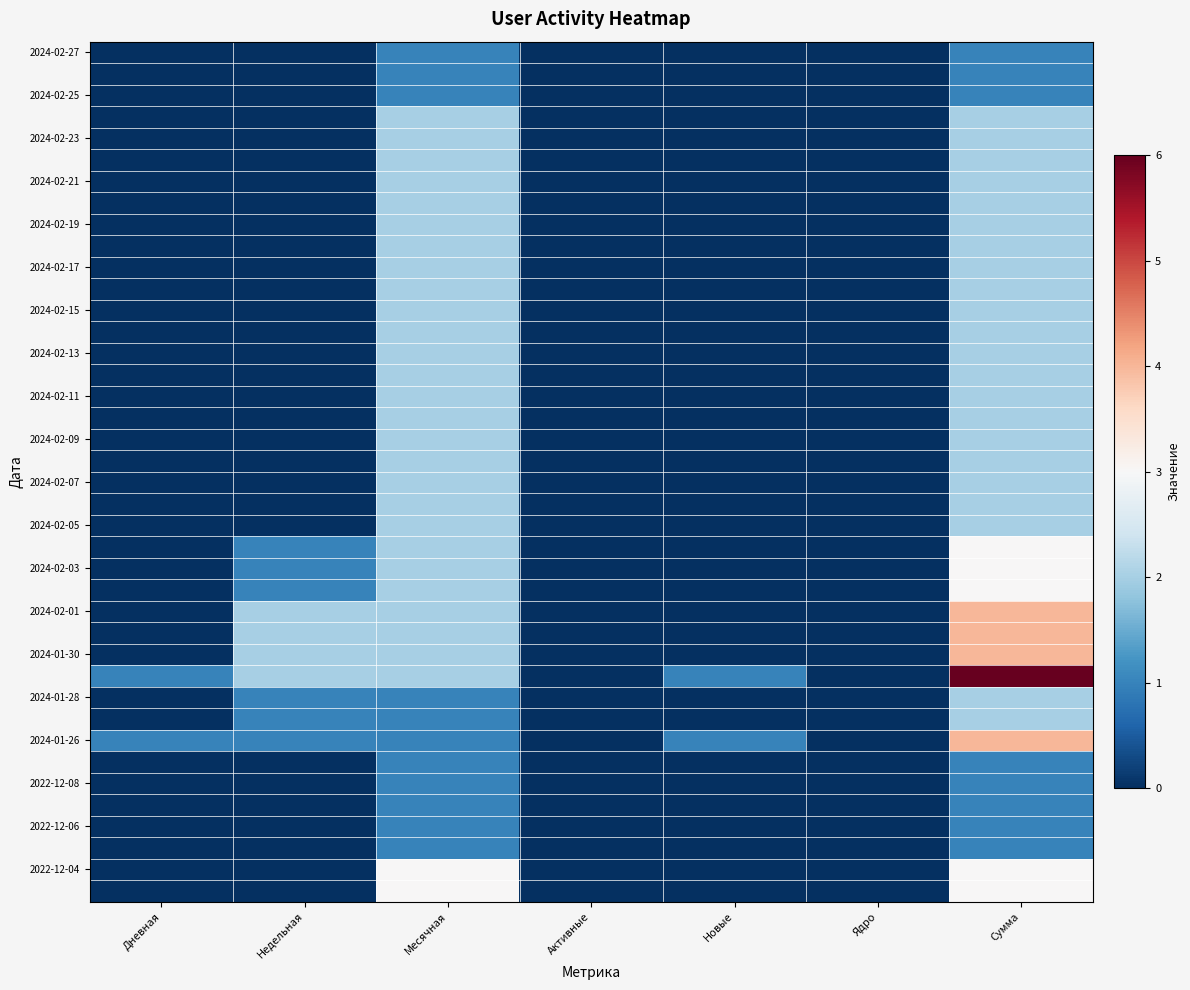

At which category is the sum across all series the highest?

Сумма